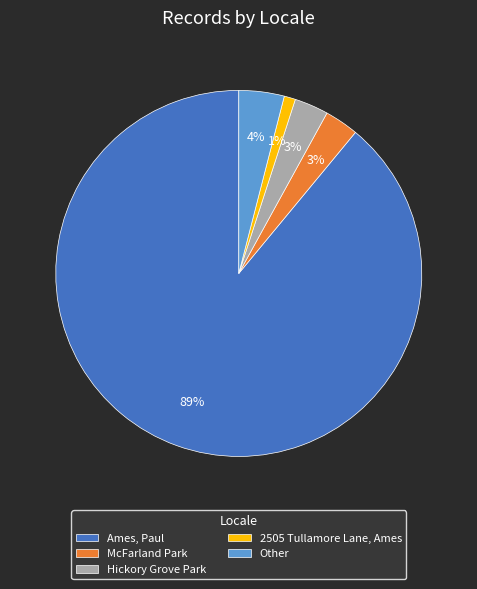

Is 2505 Tullamore Lane, Ames the majority of the pie?

No